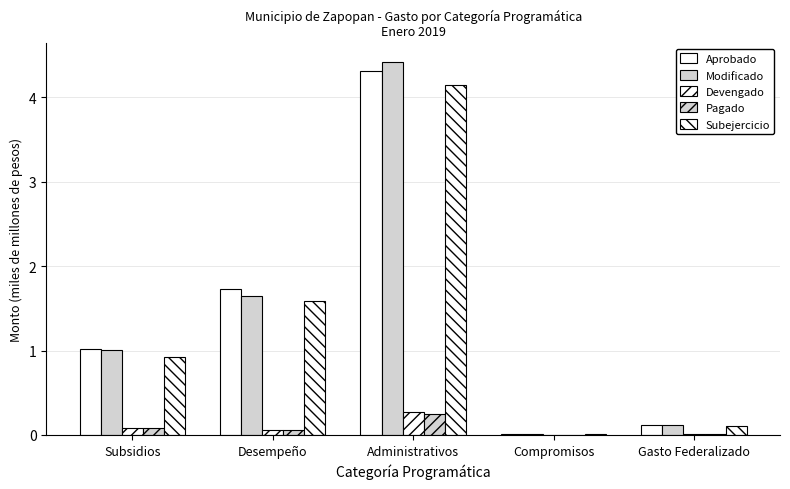

How many series are shown in this chart?

5